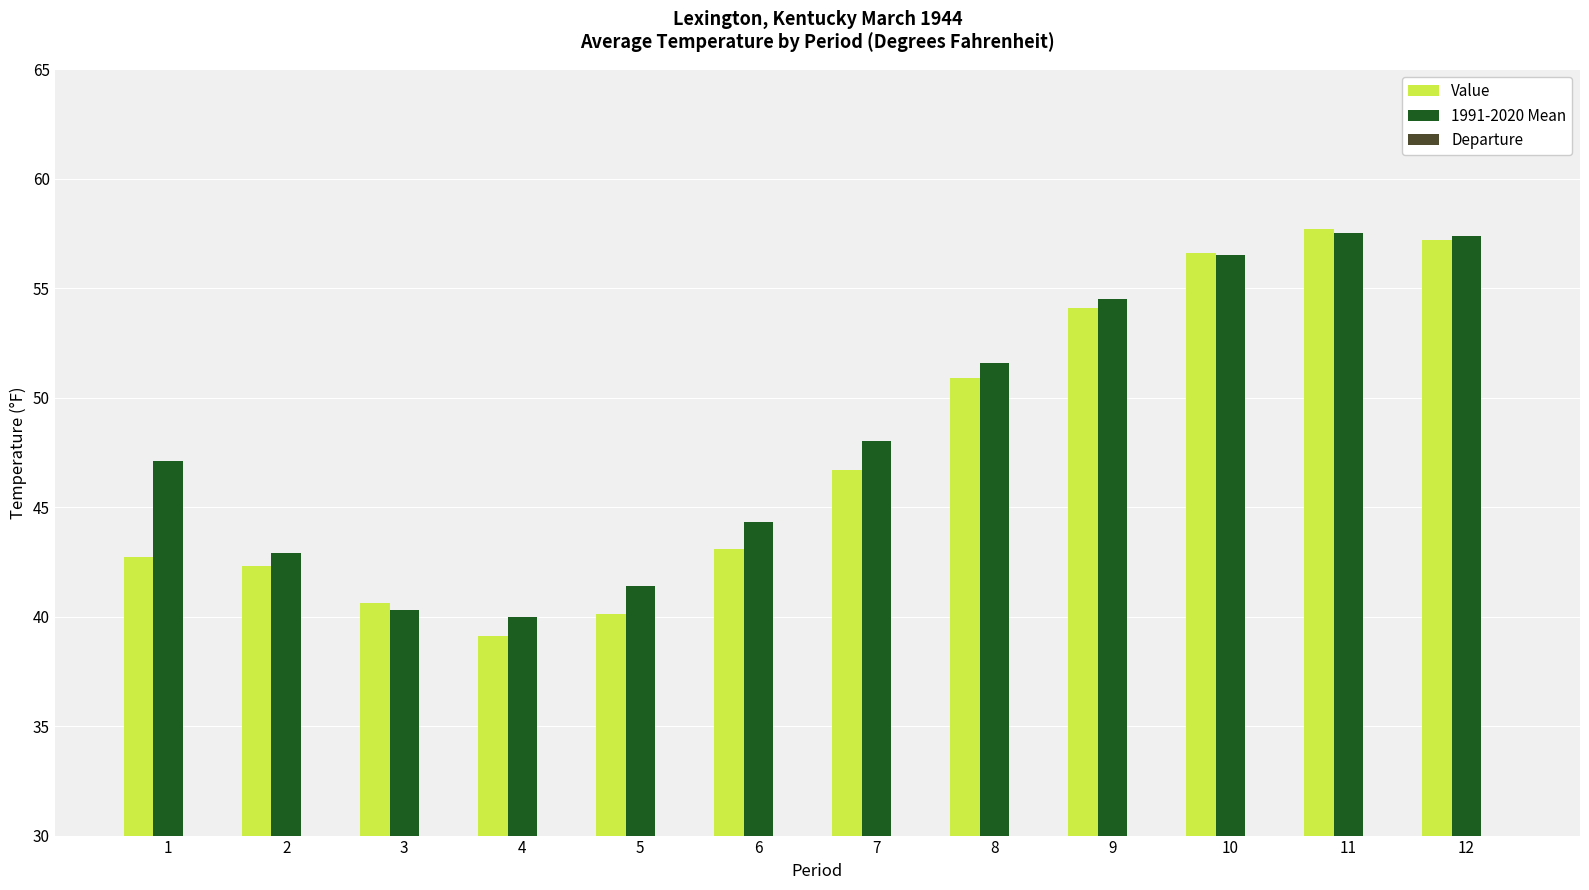

How many values in Departure are above zero?

3